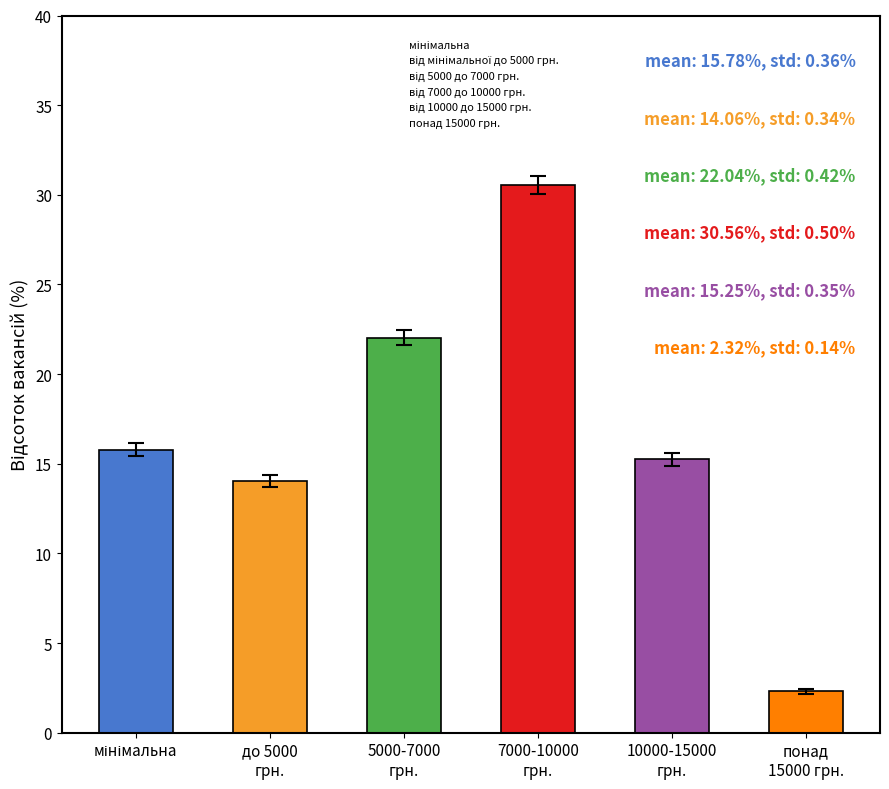

What is the average value?

16.7